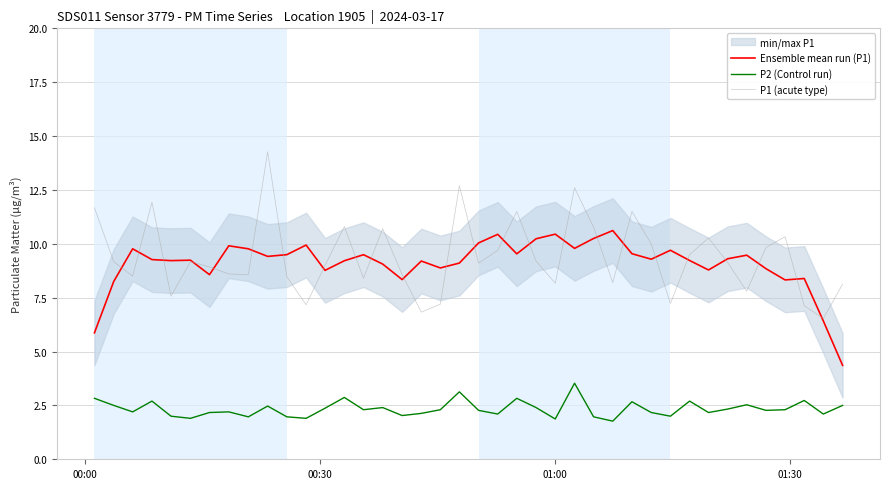

True or false: P2 (Control run) and Ensemble mean run (P1) cross at least once.

False